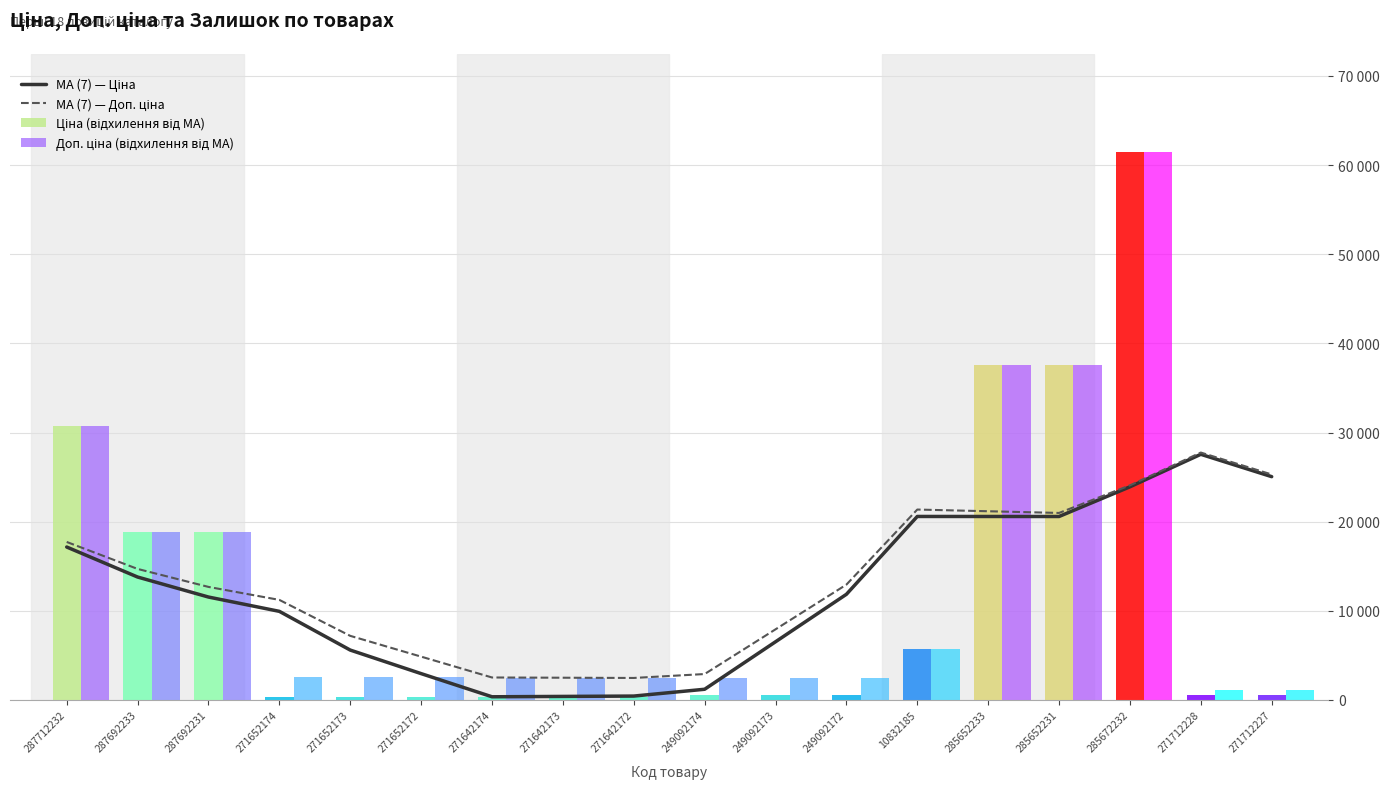

Which has a higher value, 271712227 or 249092174?

271712227